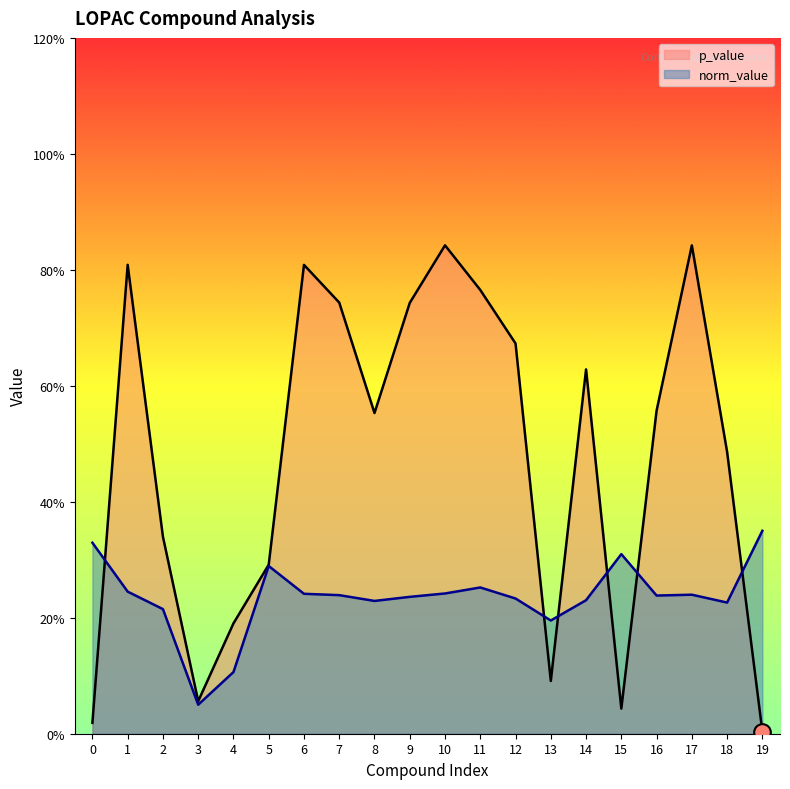

Between 19 and 10, which is larger?

10